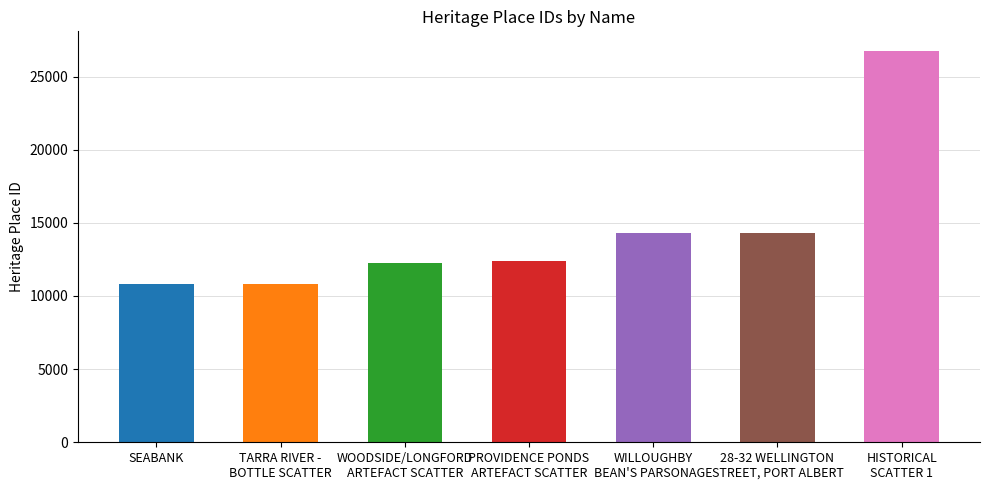

Where is the data nearest to the value 18792?

28-32 WELLINGTON
STREET, PORT ALBERT